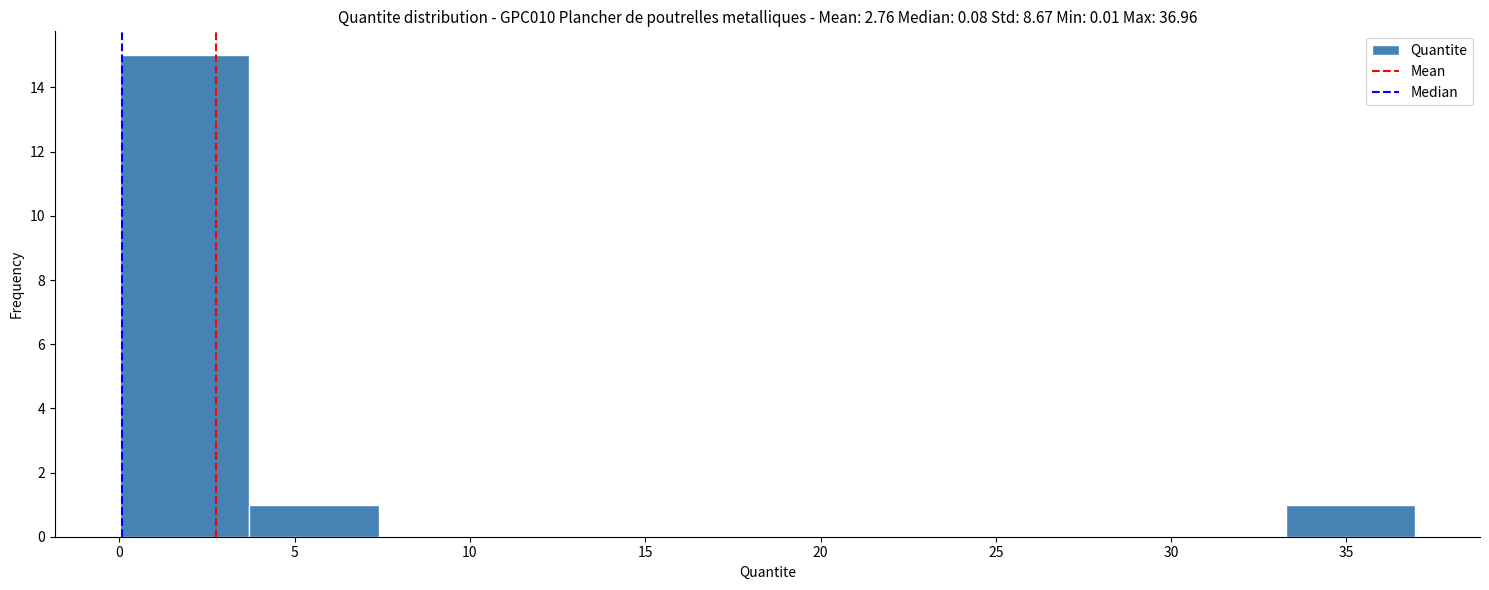

Reading left to right, transcribe this chart: for each bar, give the range it covers on the x-axis and its height. Neither the bar edges nor the heights are printed on the chart, so give them approximately, as read against the axes.

0.0 to 3.5: 15
3.5 to 7.5: 1
7.5 to 11.0: 0
11.0 to 15.0: 0
15.0 to 18.5: 0
18.5 to 22.0: 0
22.0 to 26.0: 0
26.0 to 29.5: 0
29.5 to 33.5: 0
33.5 to 37.0: 1